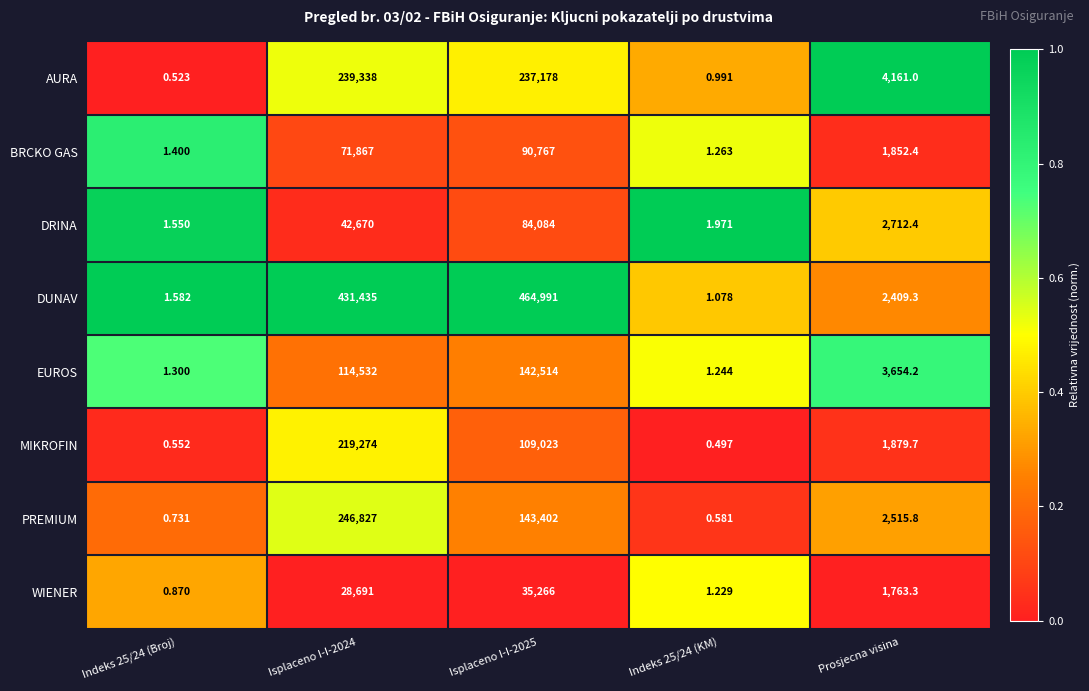

Which series has the largest range (max minus min)?

DUNAV